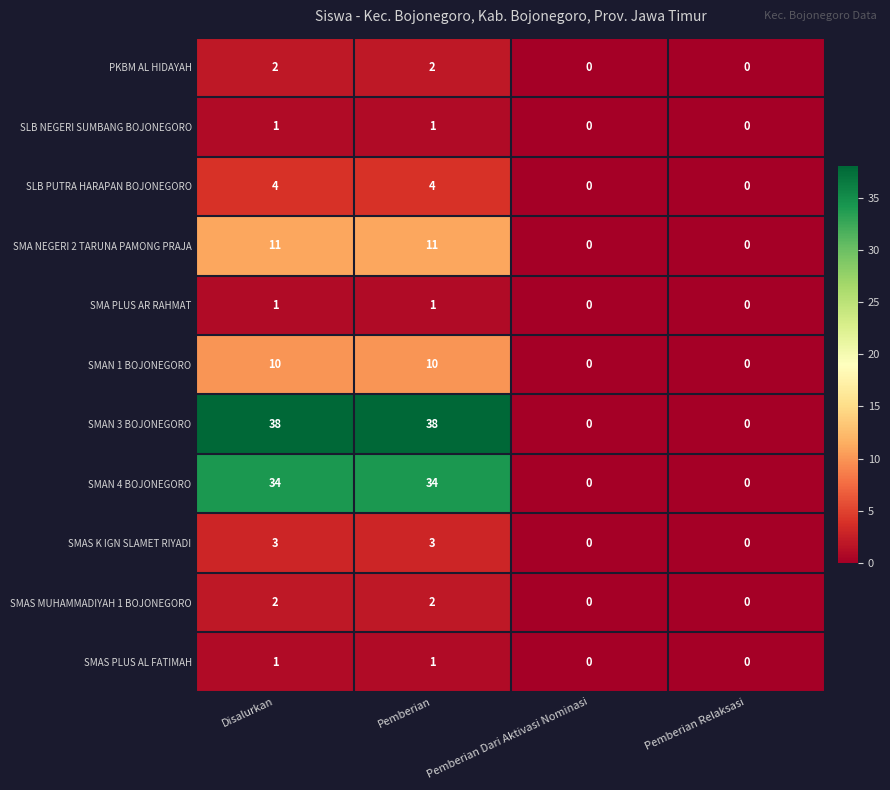

The value of SMAN 3 BOJONEGORO at Pemberian Dari Aktivasi Nominasi is 0. True or false?

True